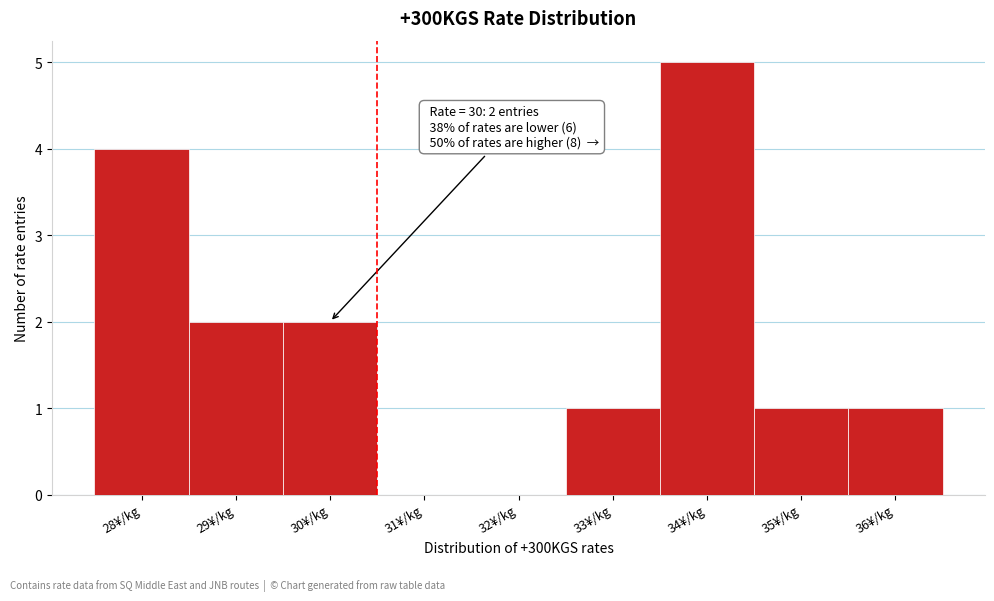

Over which range of the x-axis is the bar tallest?

33.5 to 34.5